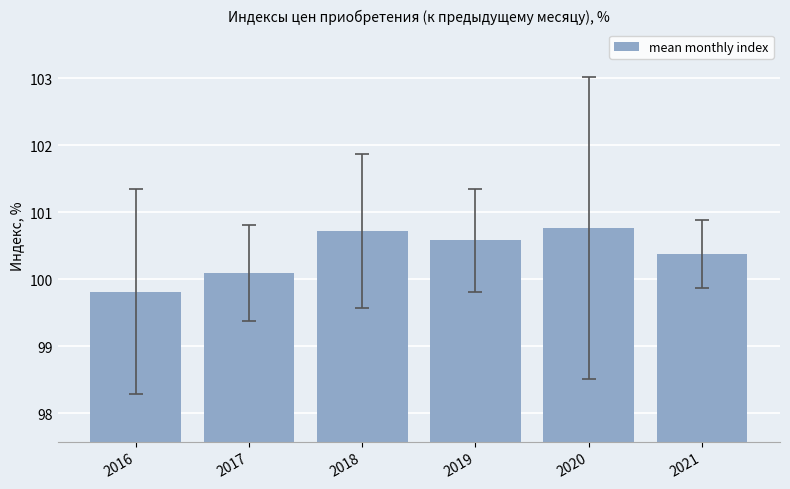

What is the minimum value shown in the chart?

99.8